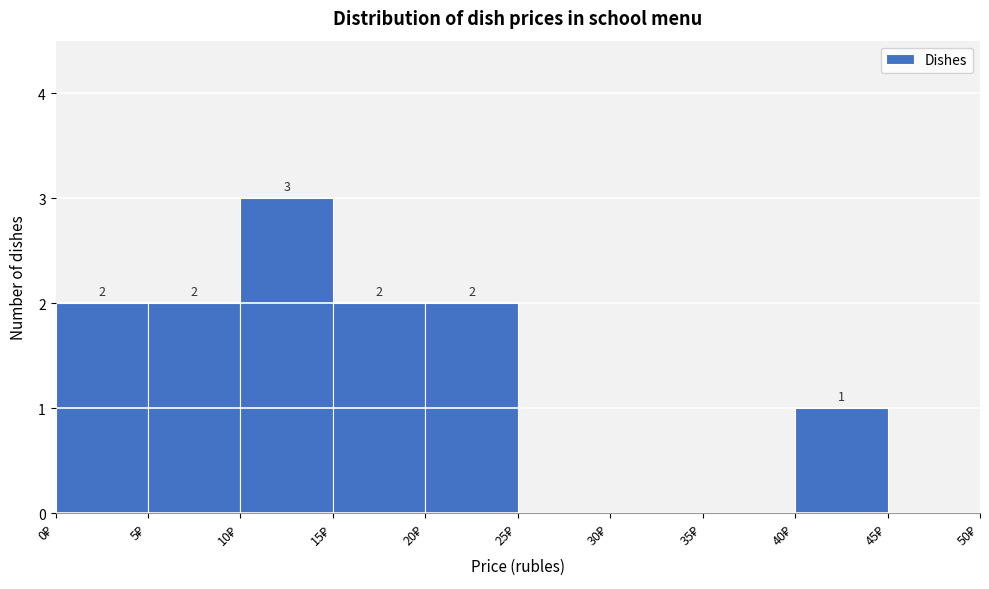

Over which range of the x-axis is the bar tallest?

10 to 15